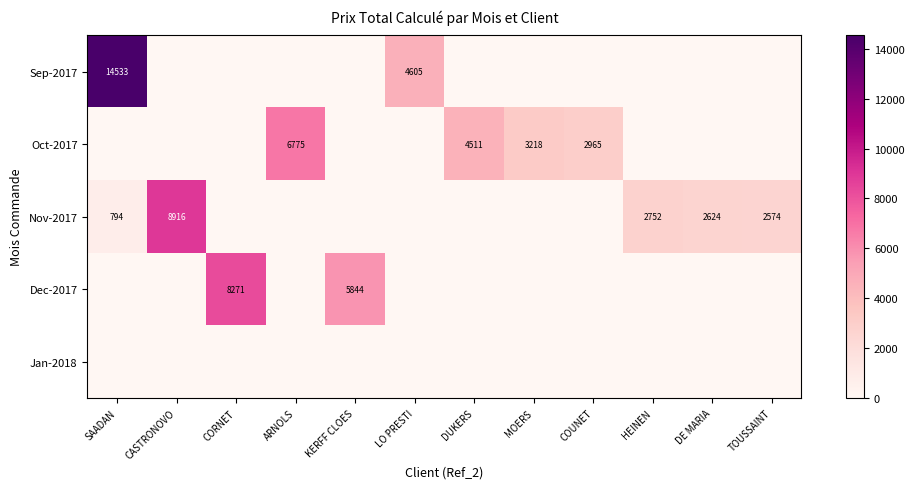

Is it true that Nov-2017 equals 1341 at SAADAN?

False